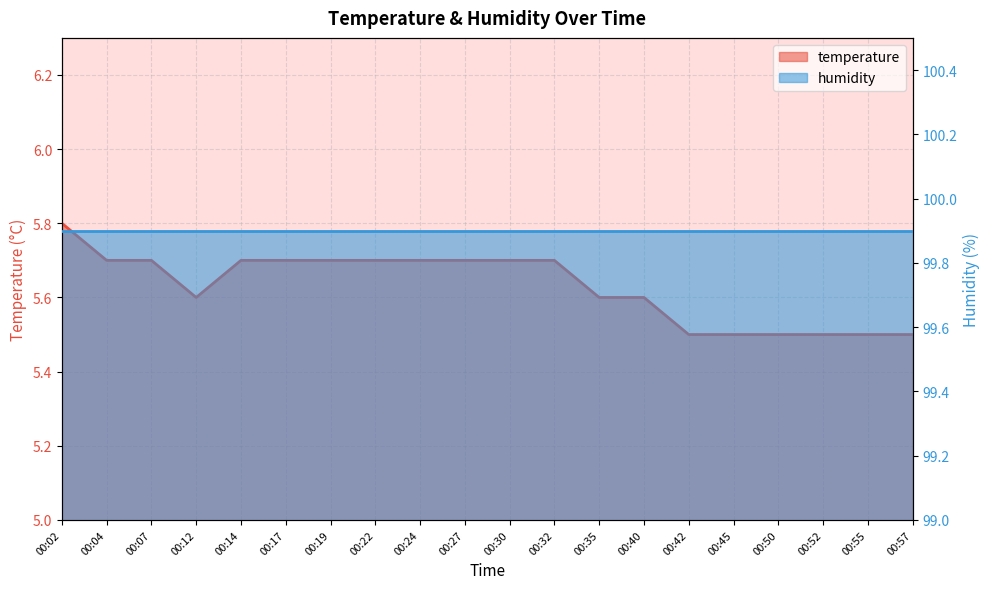

True or false: the data shows 5.7 at 00:27.

True